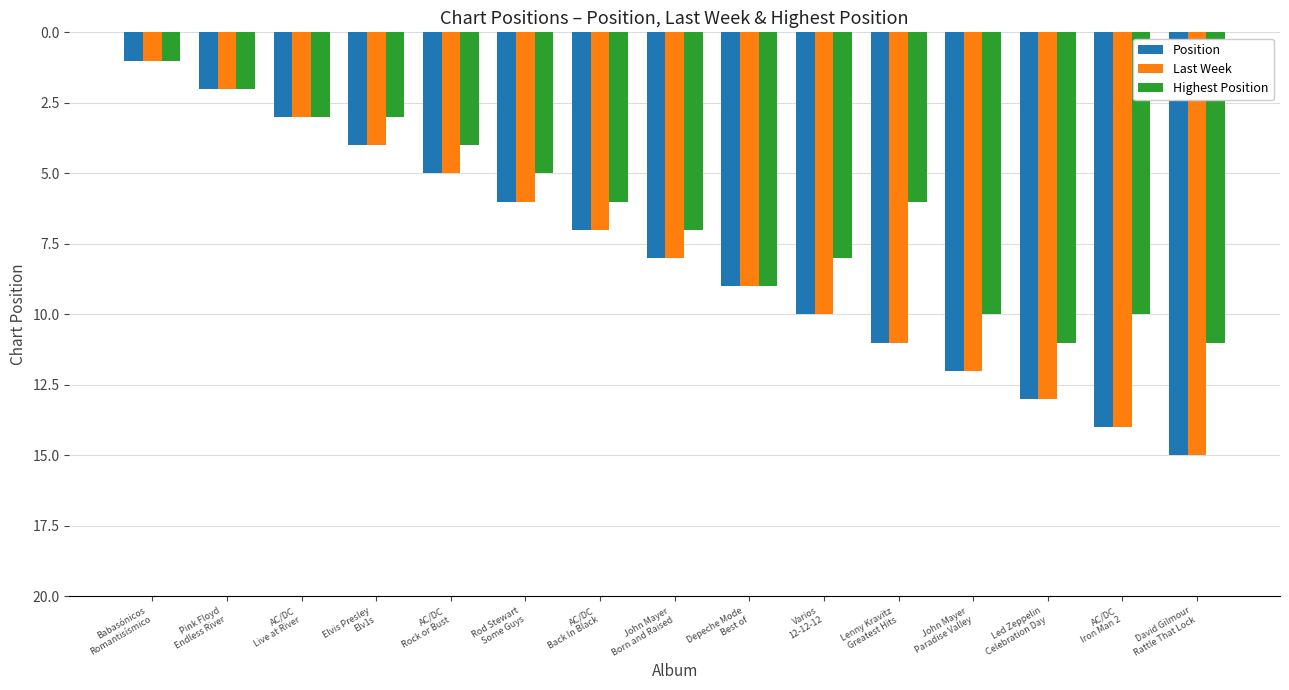

What is the value of the Position bar at the 14th from the left?

14